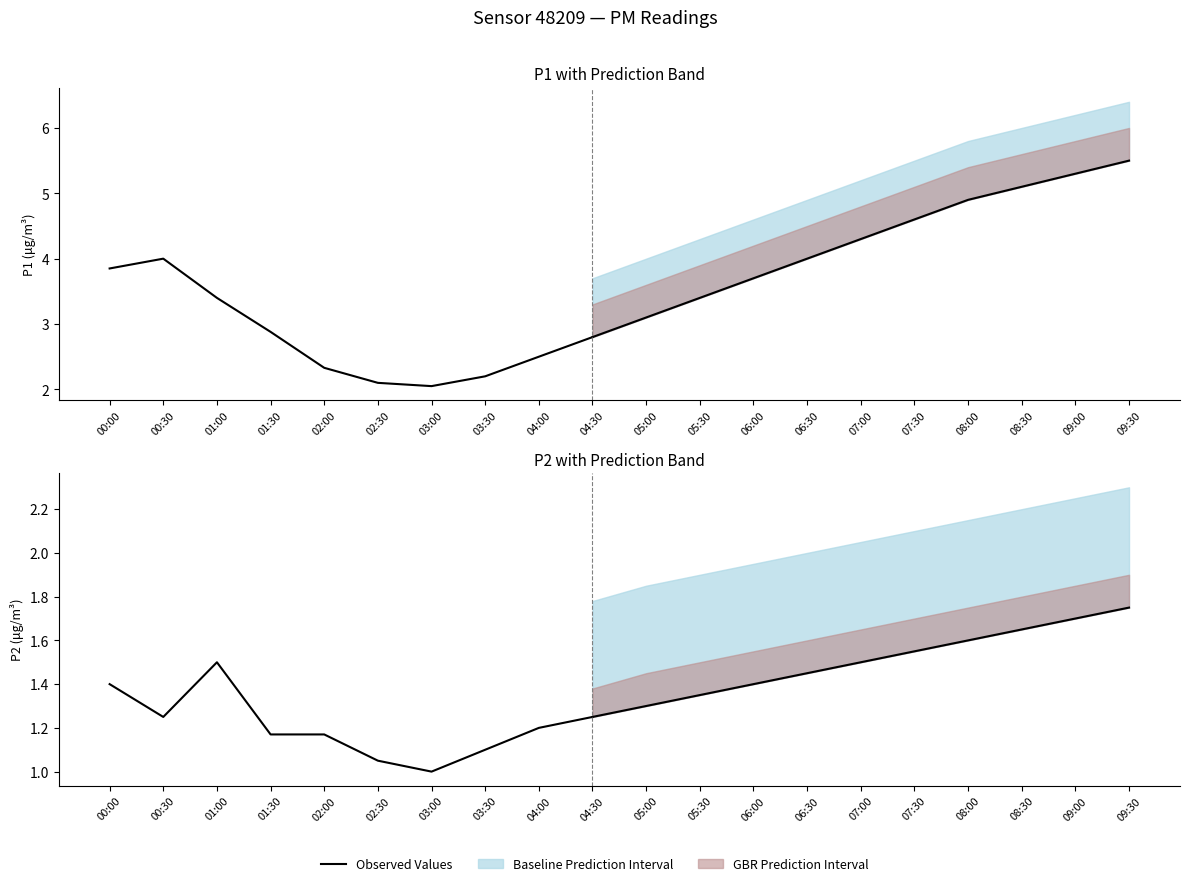

What position from the right is 03:00?

4